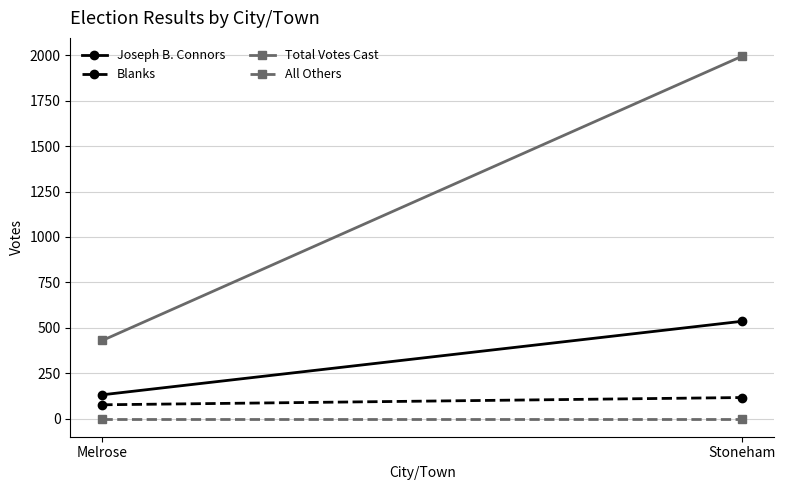

At which category is the sum across all series the highest?

Stoneham